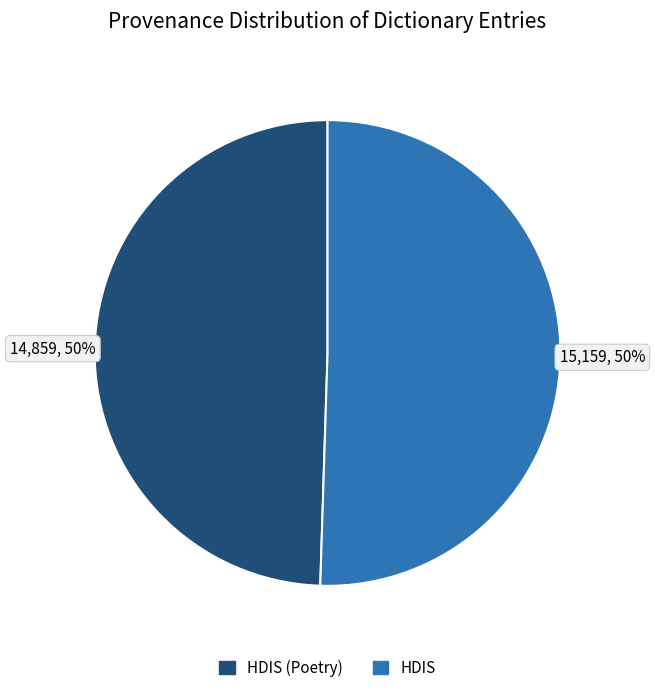

To the nearest percent, what is the average slice percentage?

50%